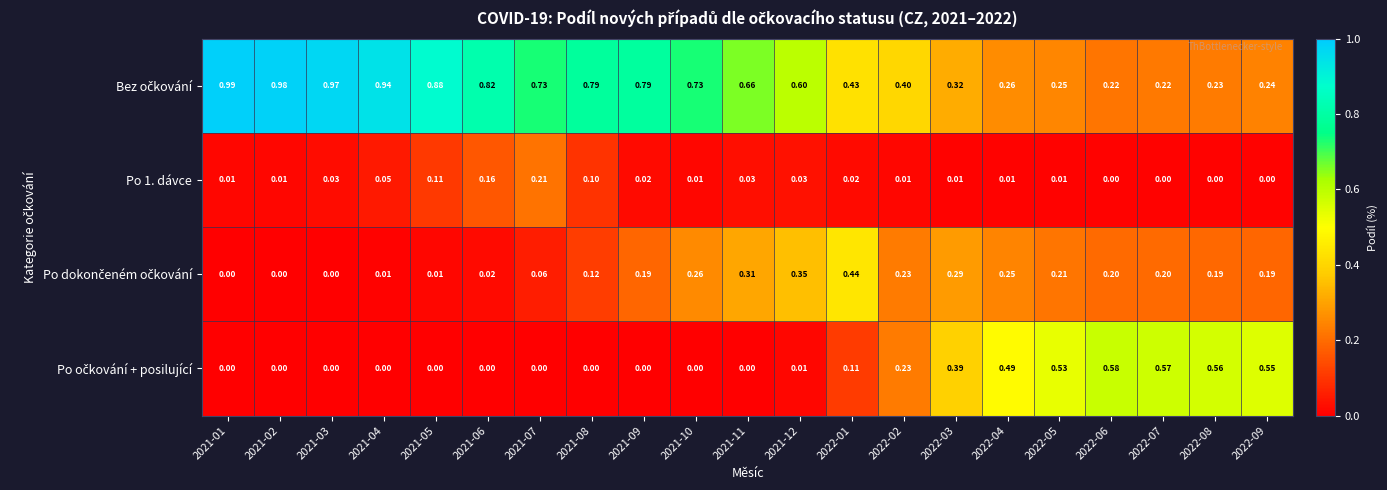

What is the maximum value shown in the chart?

1.0